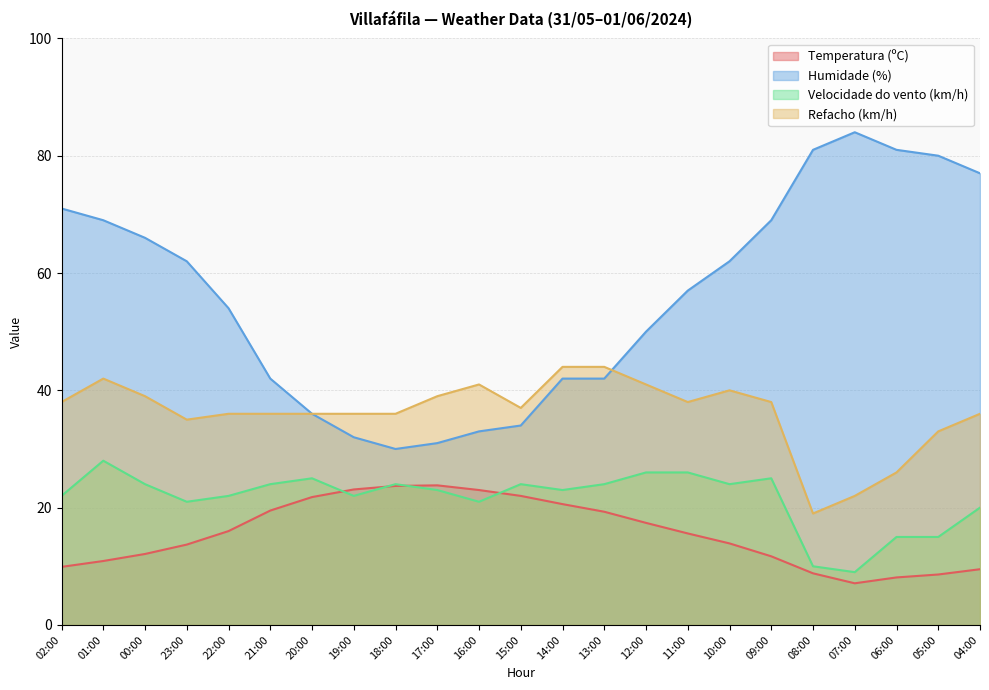

True or false: Humidade (%) has more than 0 interior local peaks.

True